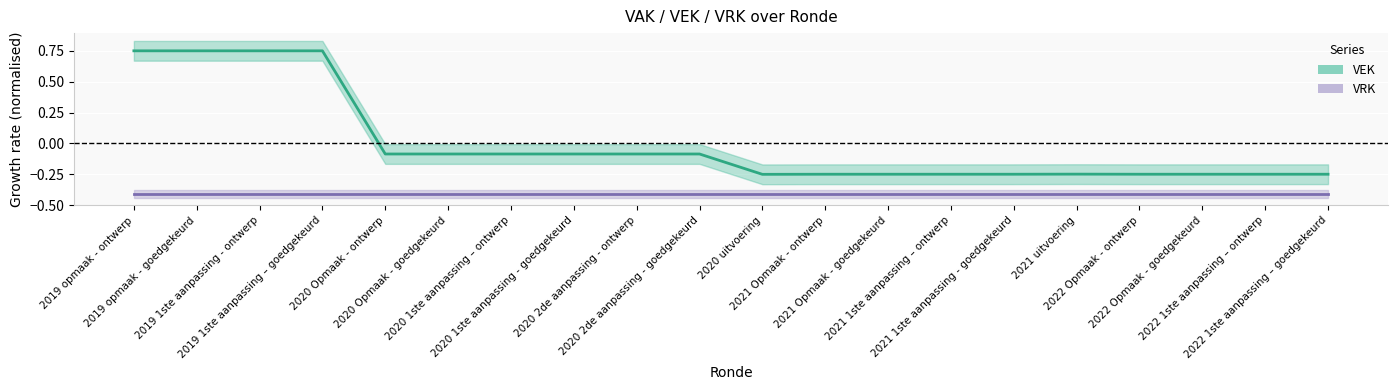

At which category does VEK reach its first local valley?

2020 uitvoering